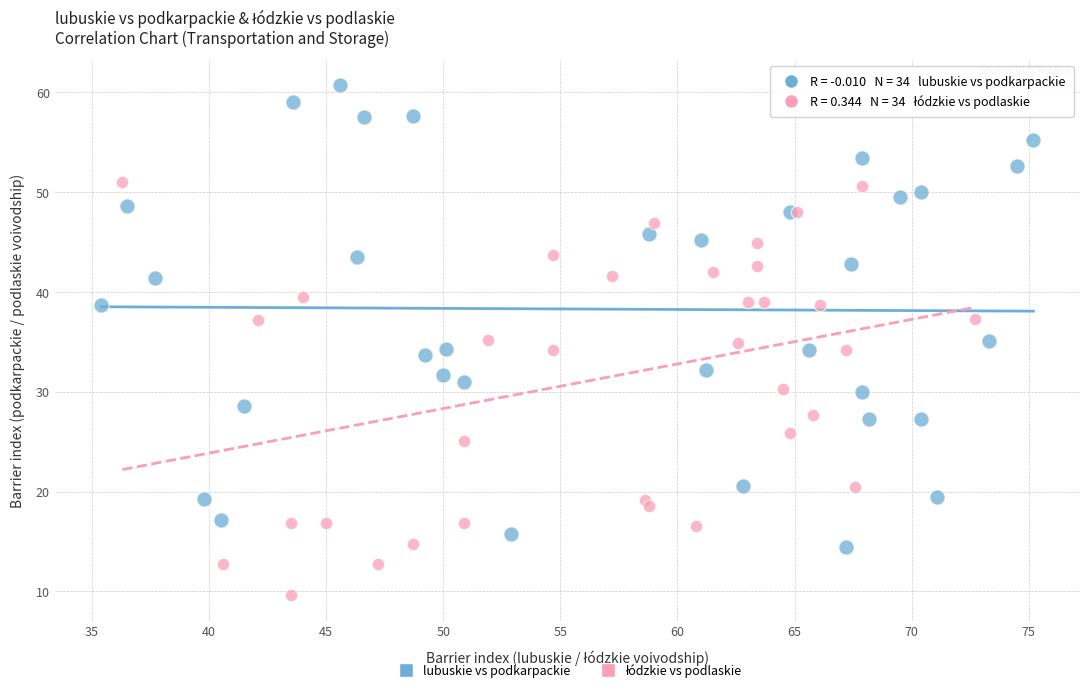

Which series has the widest spread of Y values?

lubuskie vs podkarpackie